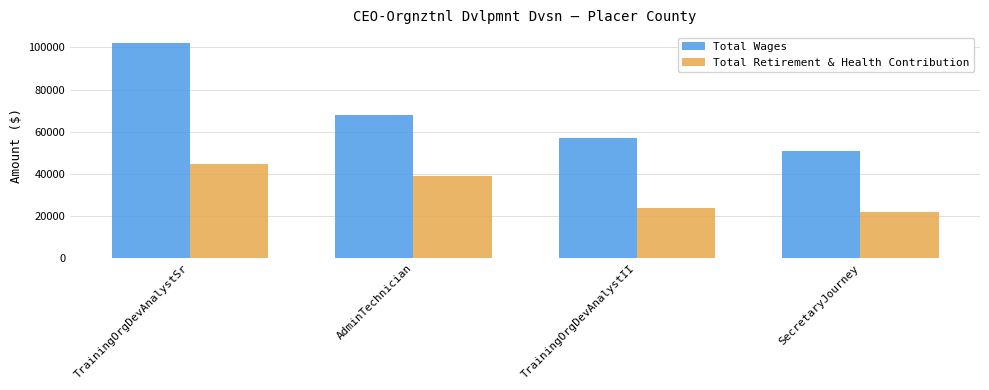

Is it true that Total Retirement & Health Contribution equals 44824 at TrainingOrgDevAnalystSr?

True